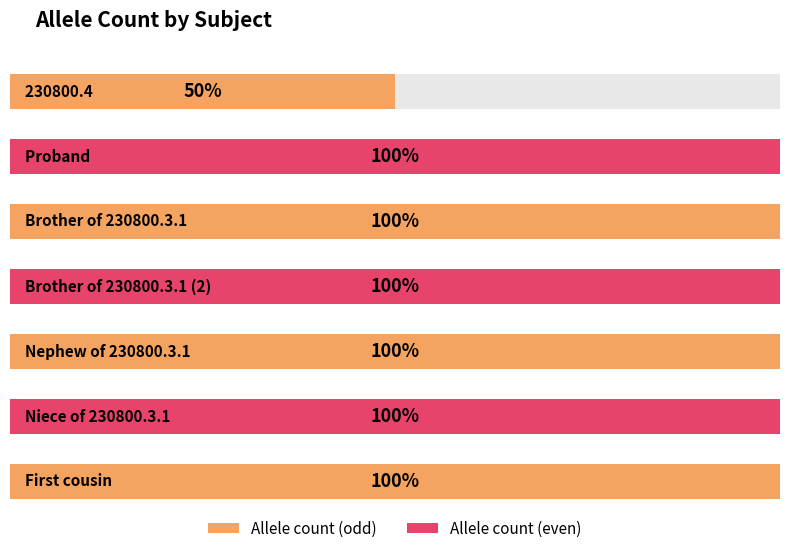

Between Nephew of 230800.3.1 and 230800.4, which is larger?

Nephew of 230800.3.1